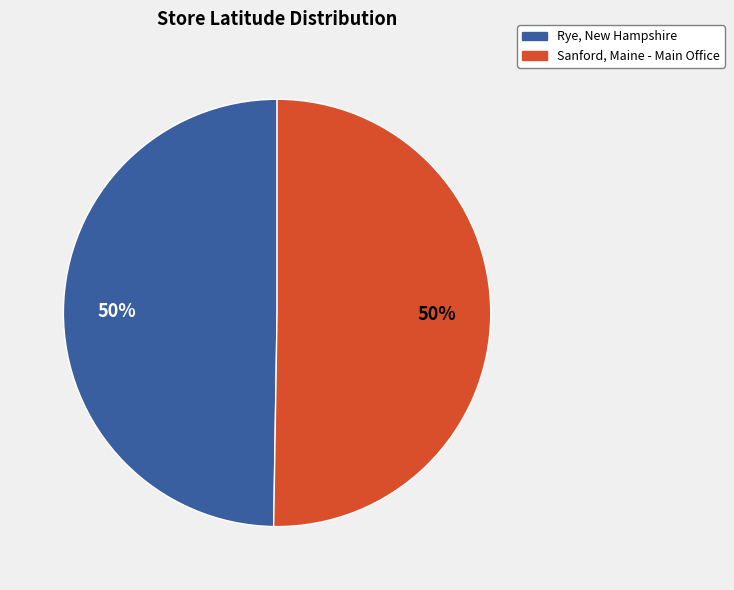

To the nearest percent, what is the average slice percentage?

50%